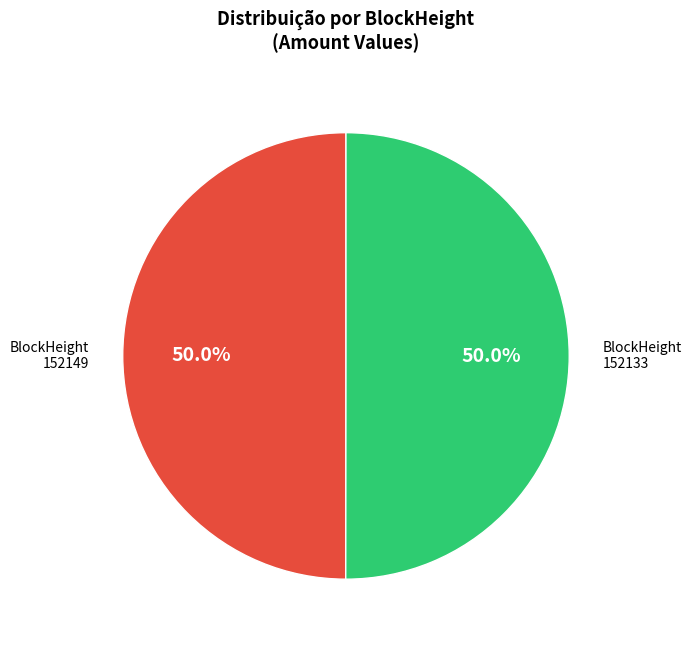

What is the smallest slice in the pie chart?

152149